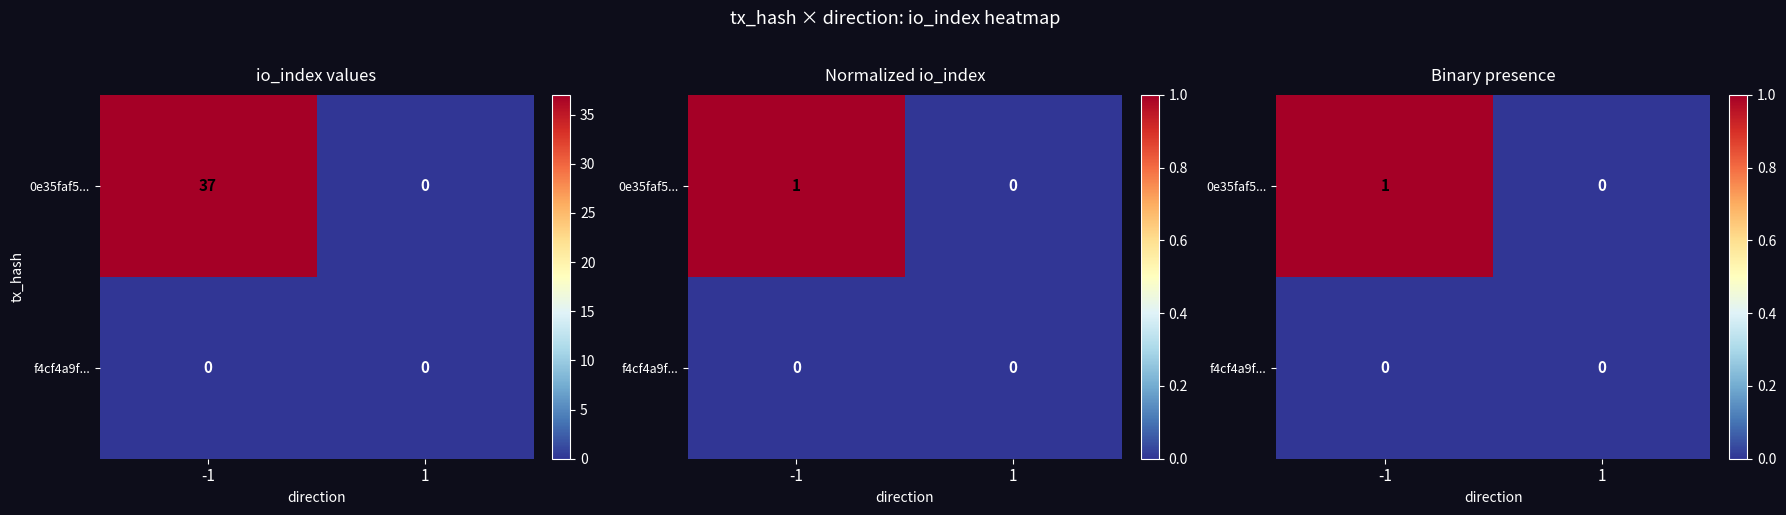

Which has a higher value, 1 or -1?

-1